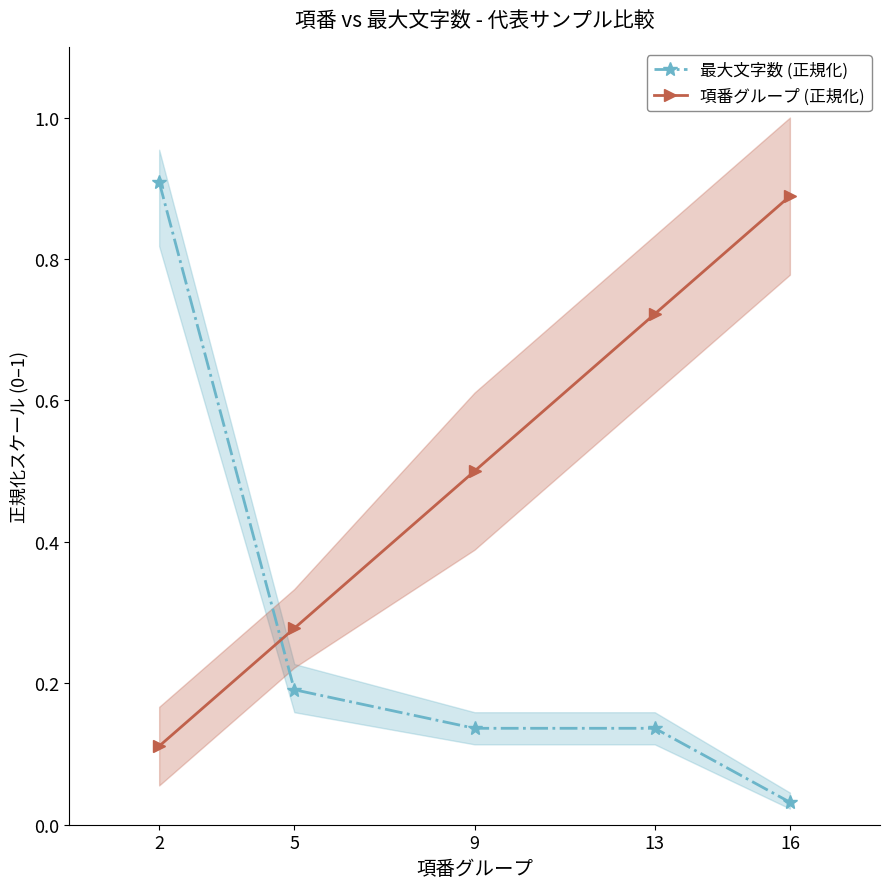

At which category does the chart reach its minimum across all series?

16